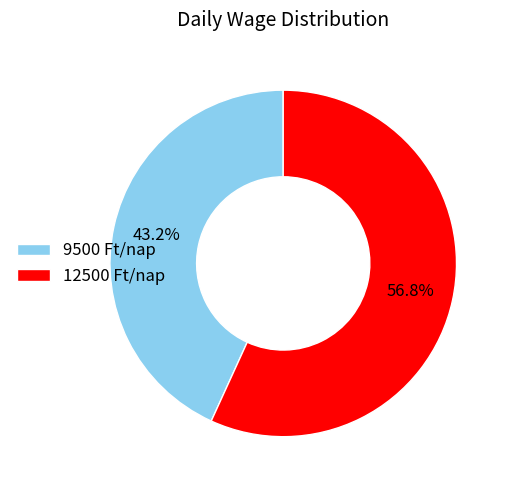

Rank the categories by value from lowest to highest.

9500 Ft/nap, 12500 Ft/nap